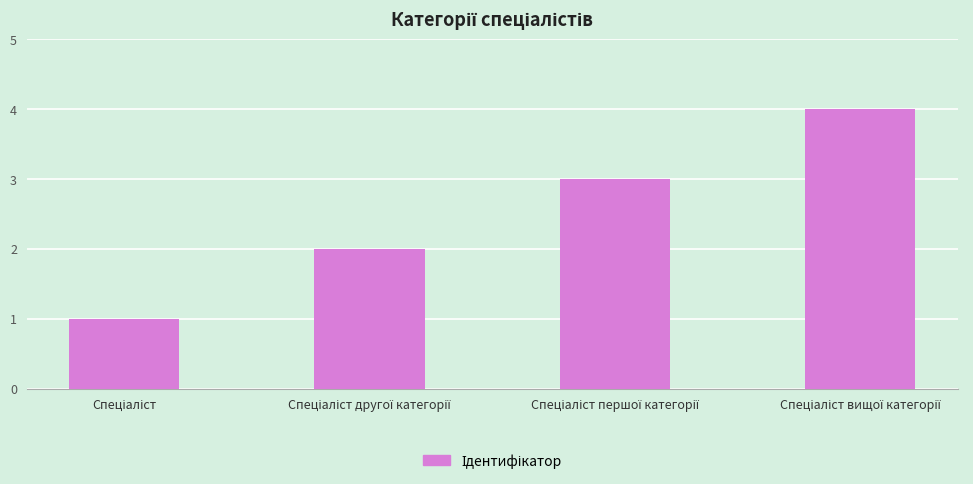

What is the sum of all values?

10